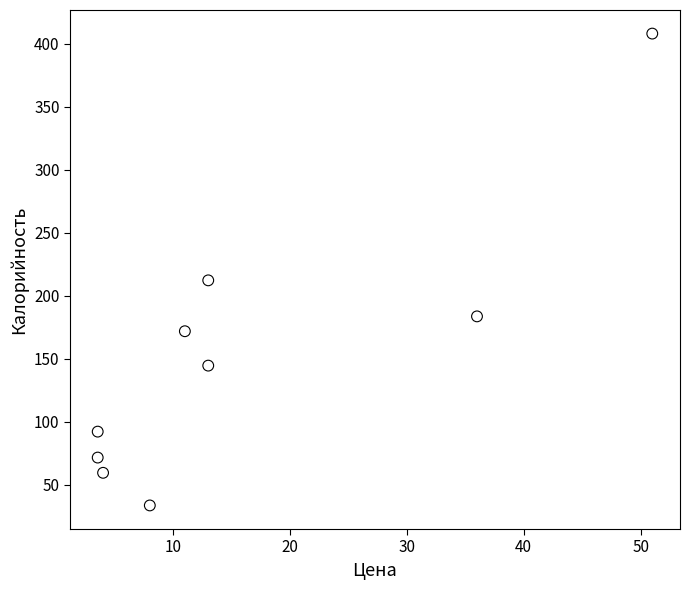

What is the range of X values (max minus min)?

47.5